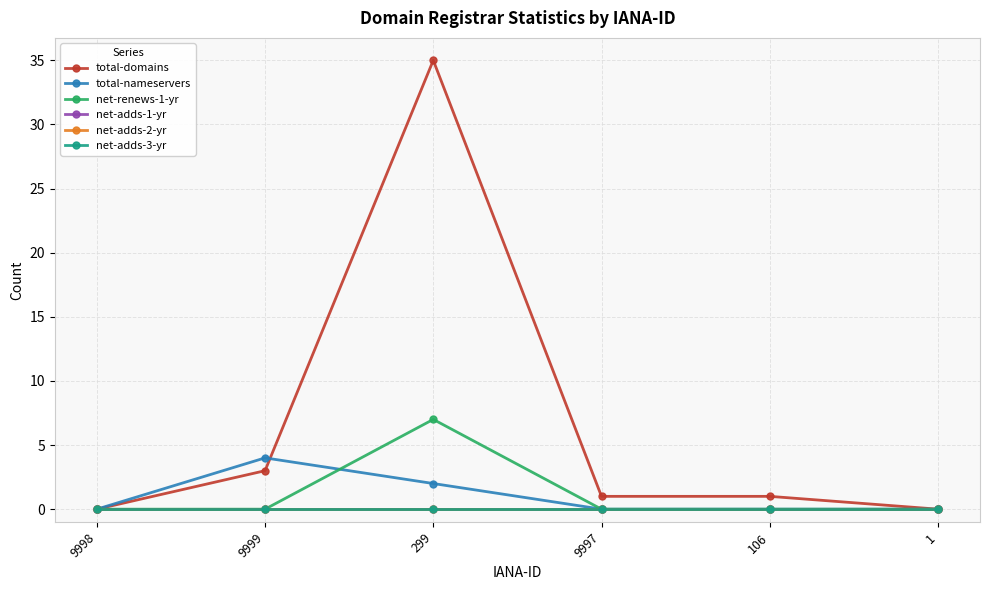

List the series in order of their peak value, lowest first.

net-adds-1-yr, net-adds-2-yr, net-adds-3-yr, total-nameservers, net-renews-1-yr, total-domains